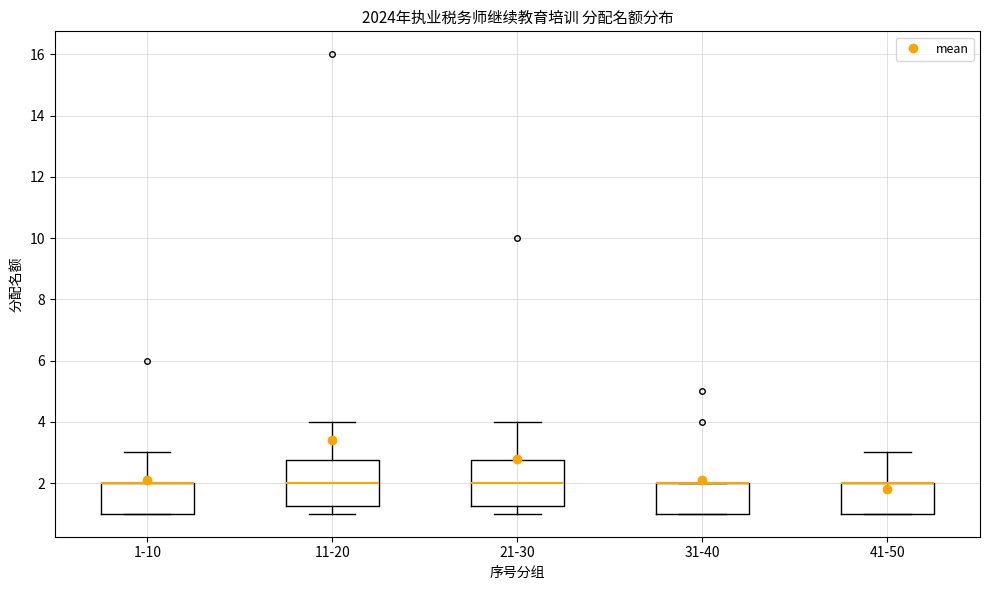

Reading left to right, read every box against the y-axis: the position of its median line, the range the box covers, and the ends of its whiskers. The values are not printed on the chart, so give them approximately, as read against the axis.

1-10: median 2.0 (drawn on the box's upper edge), box 1.0 to 2.0, whiskers 1.0 to 3.0
11-20: median 2.0, box 1.2 to 2.8, whiskers 1.0 to 4.0
21-30: median 2.0, box 1.2 to 2.8, whiskers 1.0 to 4.0
31-40: median 2.0 (drawn on the box's upper edge), box 1.0 to 2.0, whiskers 1.0 to 2.0
41-50: median 2.0 (drawn on the box's upper edge), box 1.0 to 2.0, whiskers 1.0 to 3.0